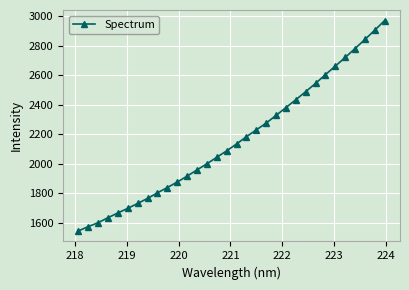

What is the minimum value shown in the chart?

1543.2